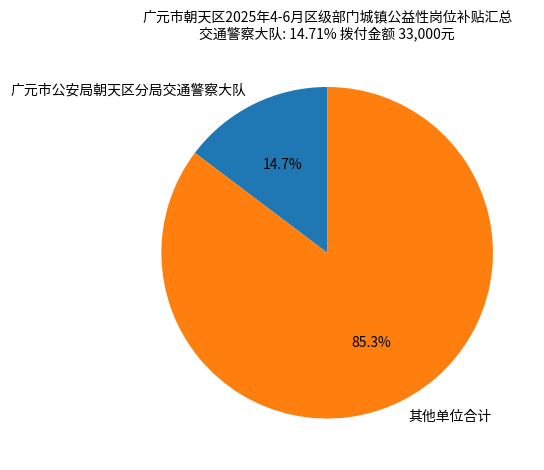

Which slice is the smallest?

广元市公安局朝天区分局交通警察大队